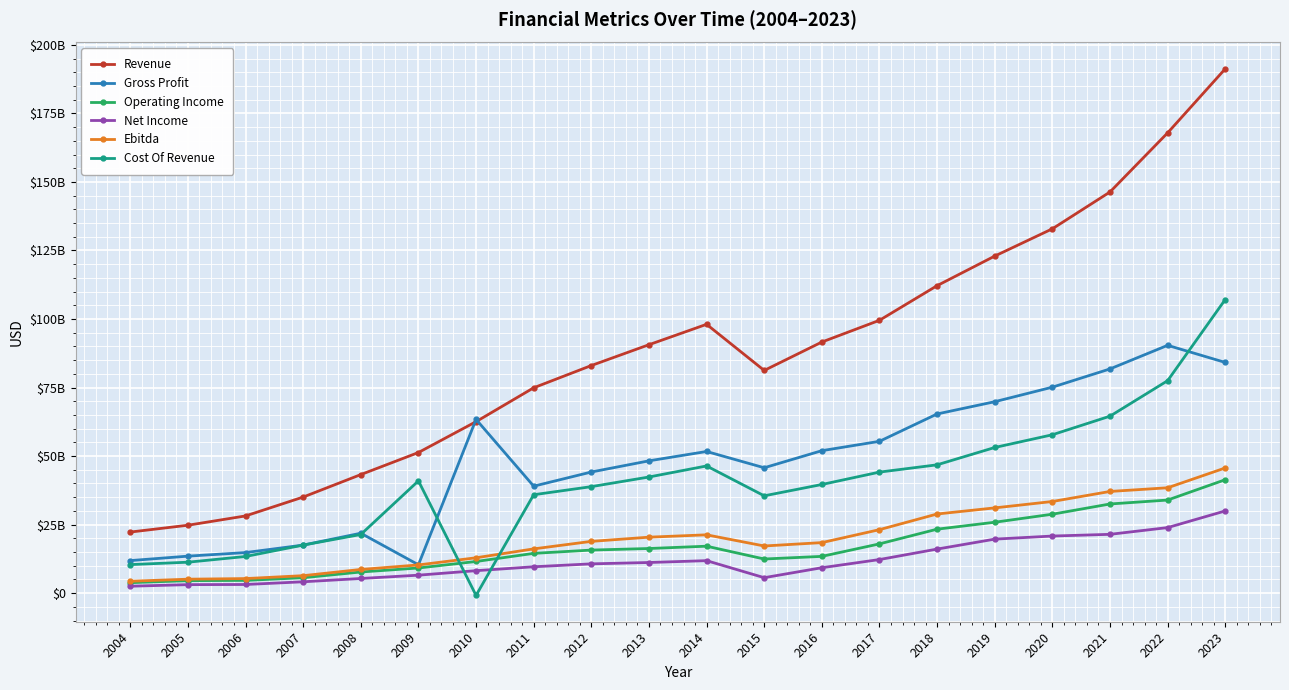

How many values in the Cost Of Revenue series exceed 40948939000?

9